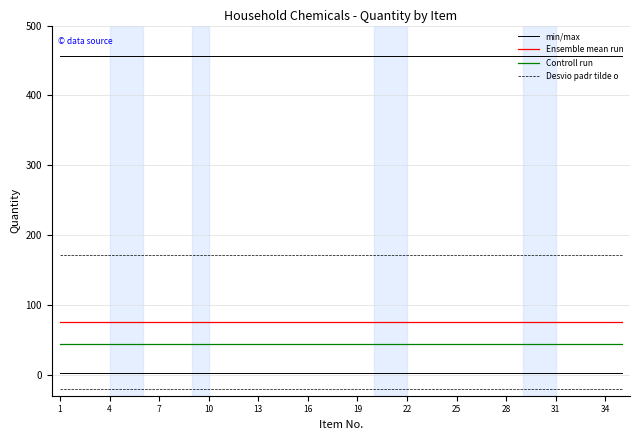

True or false: min/max and Desvio padr tilde o intersect in this chart.

False